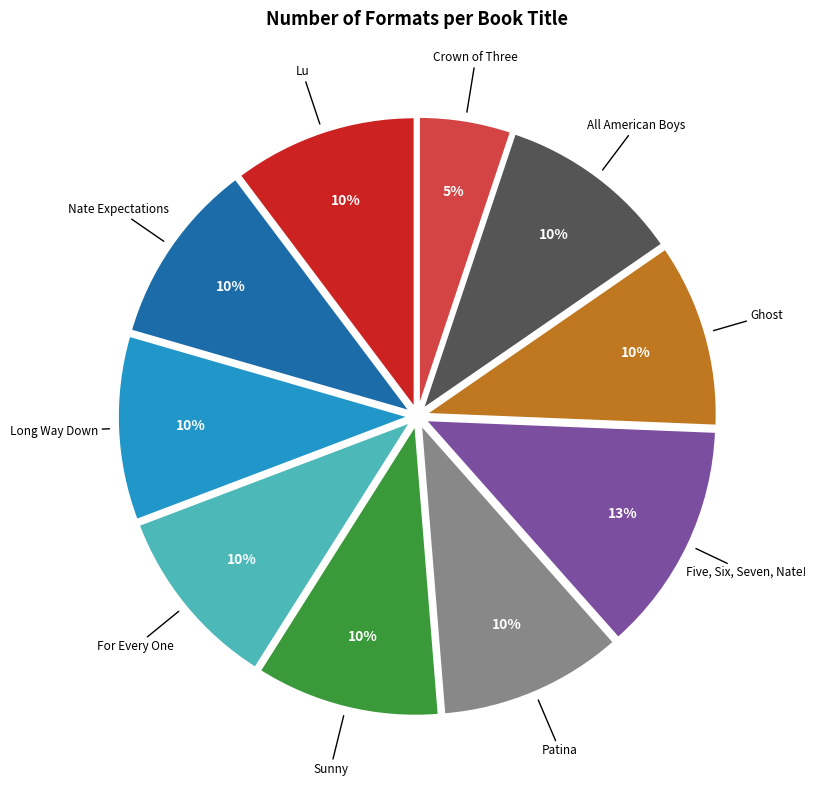

Between Crown of Three and Long Way Down, which is larger?

Long Way Down